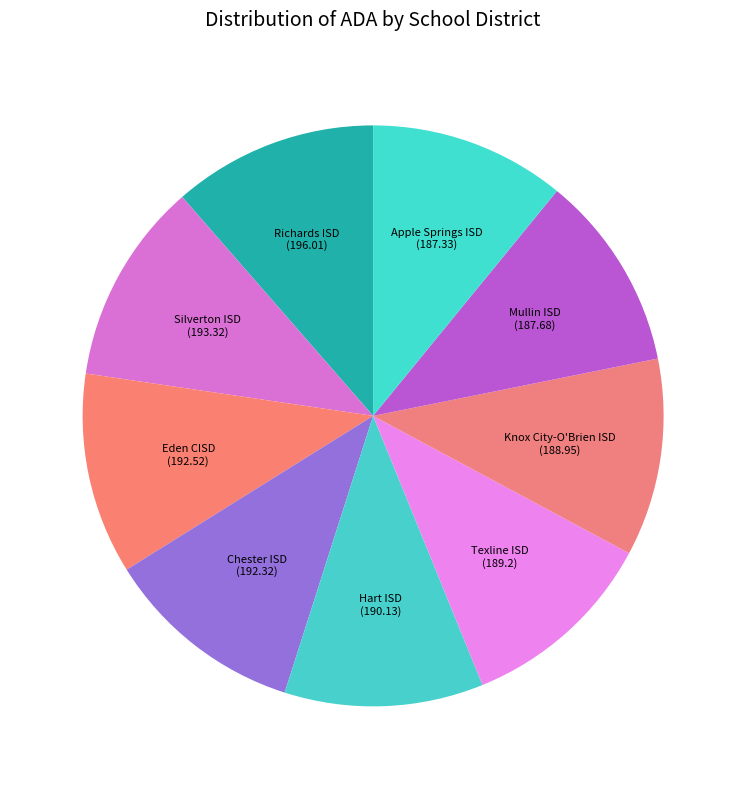

How many slices are in this pie chart?

9